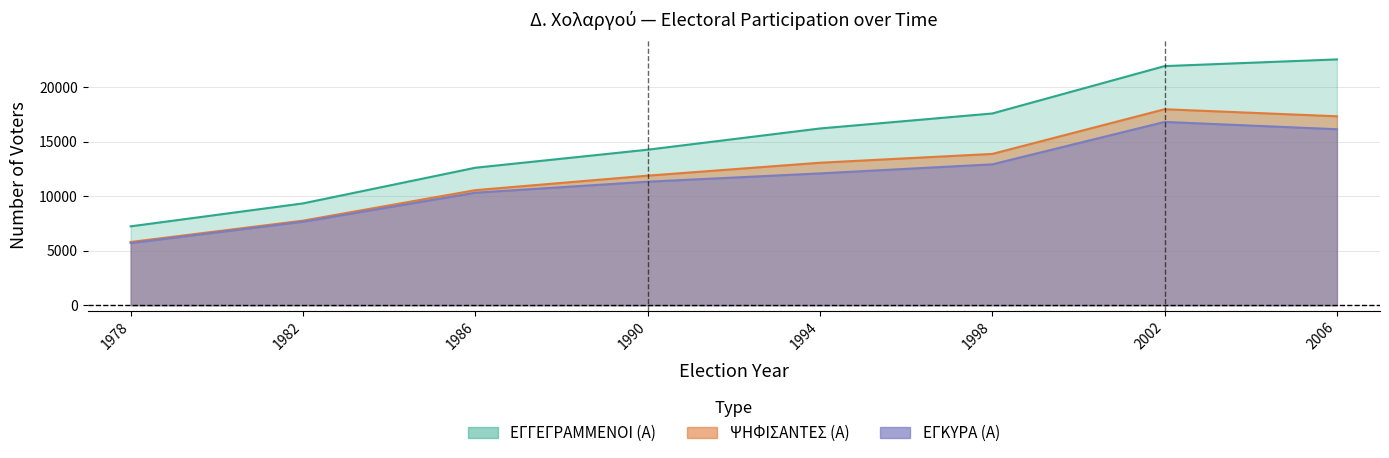

At which label is ΕΓΓΕΓΡΑΜΜΕΝΟΙ (Α) closest to 14889?

1990